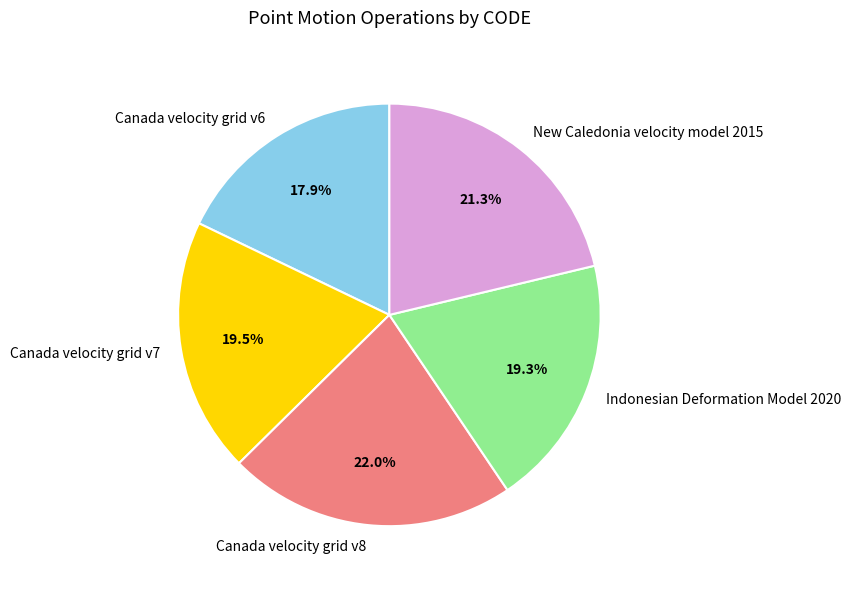

What is the ratio of the value at New Caledonia velocity model 2015 to the value at Canada velocity grid v7?

1.1